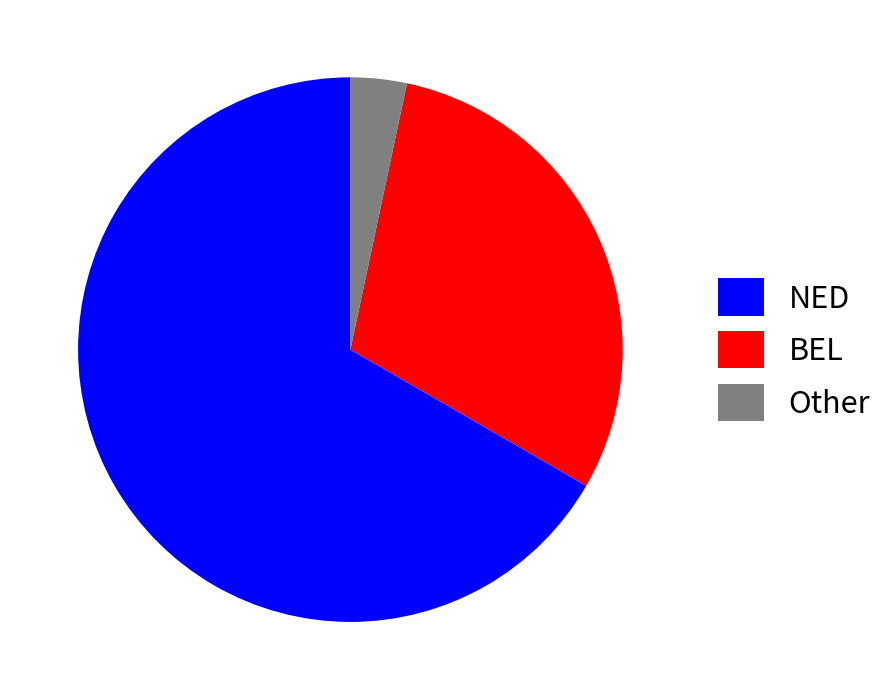

What is the majority slice?

NED